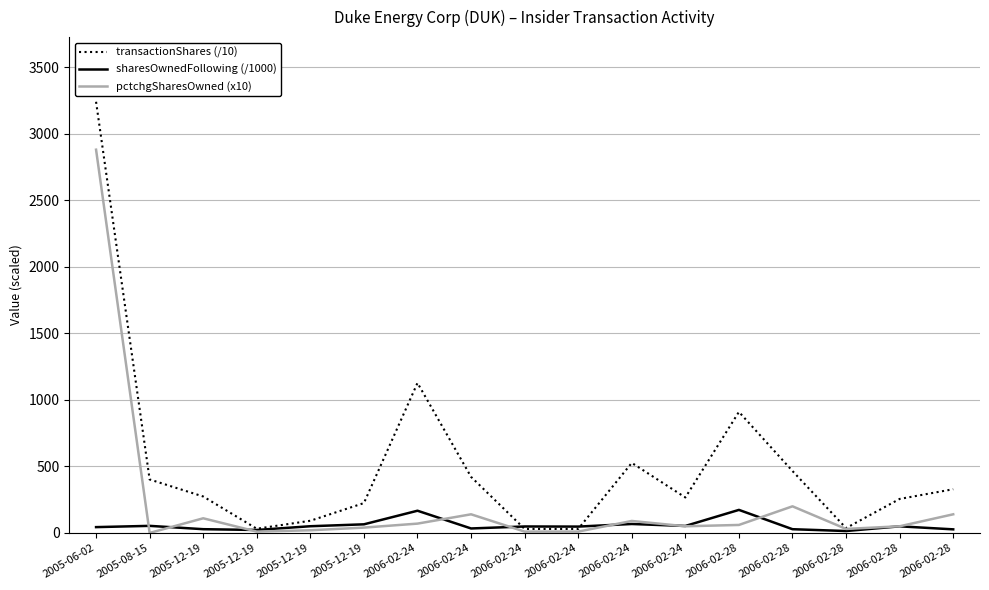

How many interior local peaks does the sharesOwnedFollowing (/1000) series have?

6